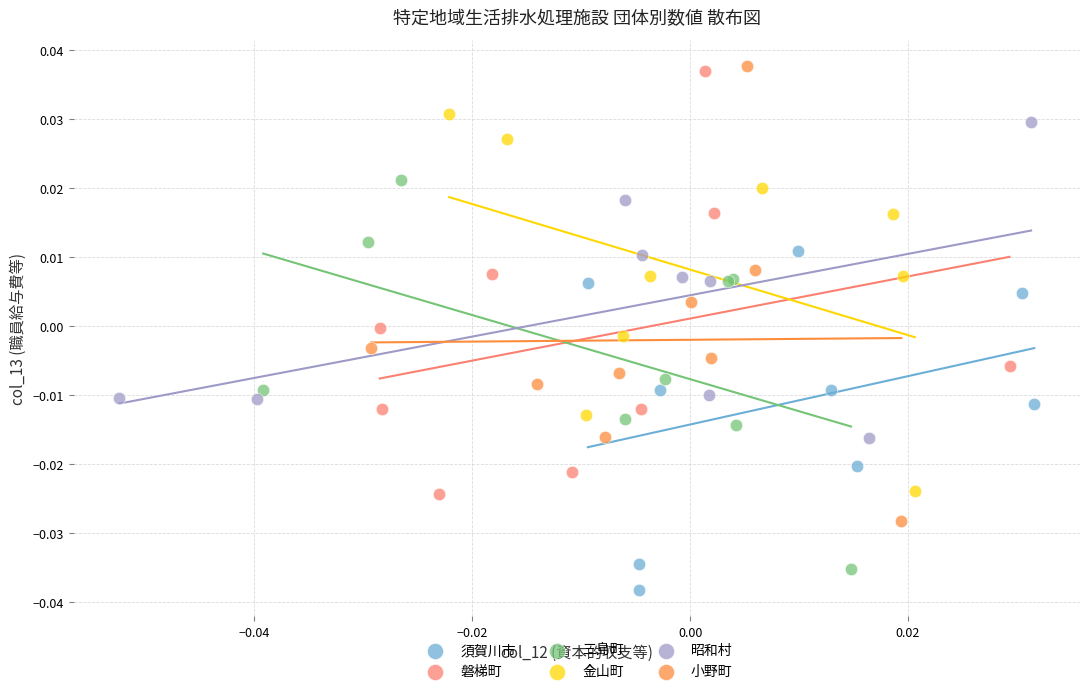

Which series has the widest spread of Y values?

小野町